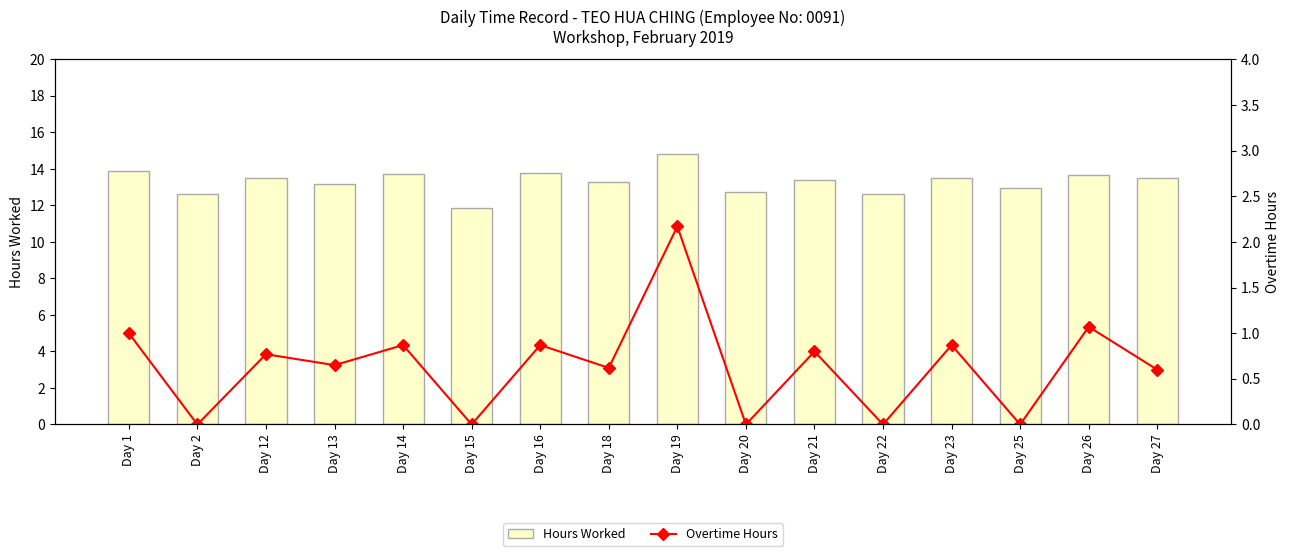

List the series in order of their overall mean, lowest first.

Overtime Hours, Hours Worked